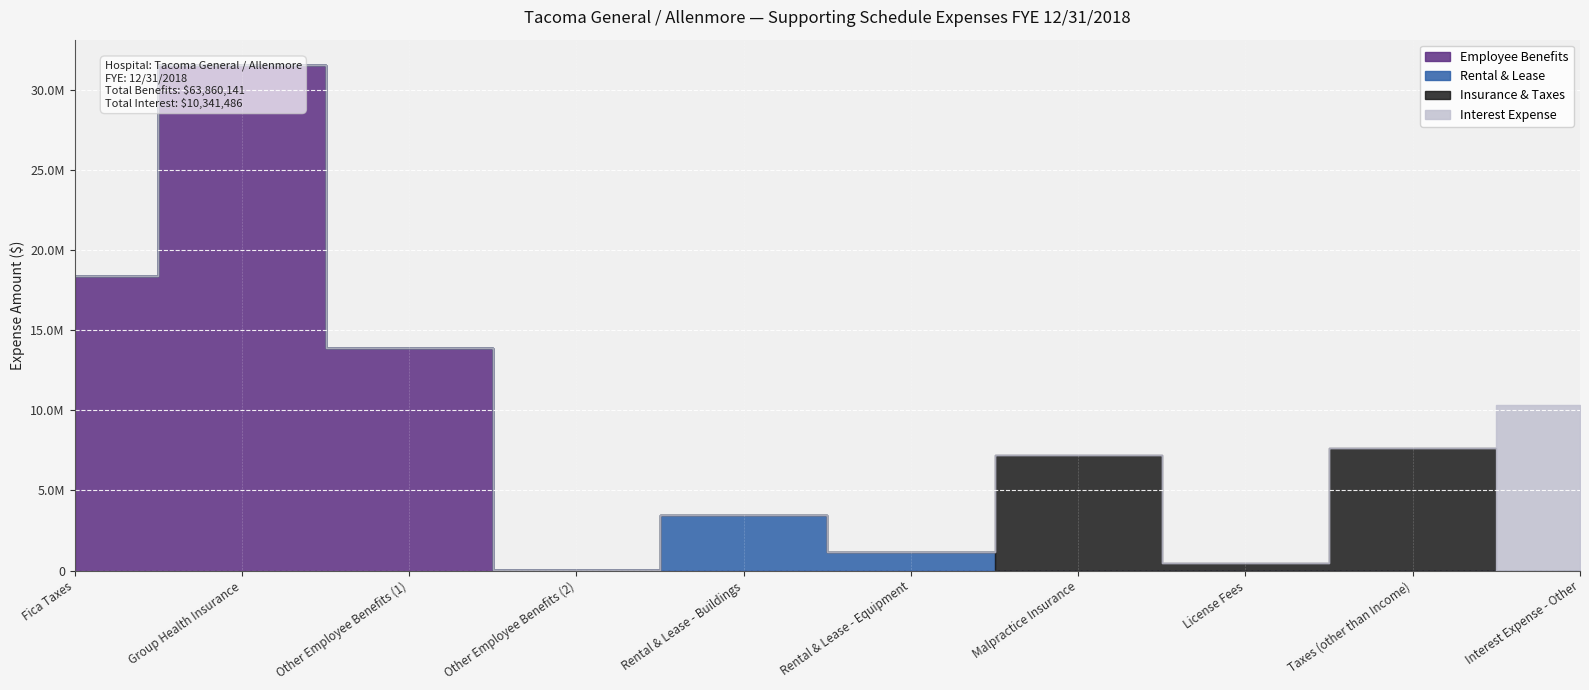

What is the difference between the highest and lowest values at Group Health Insurance?

31561131